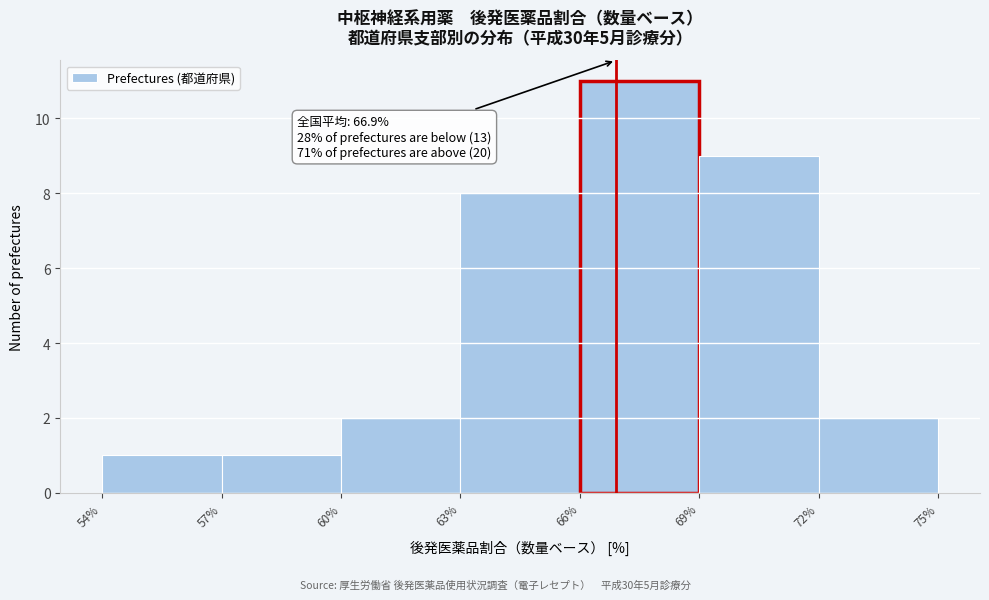

Over which range of the x-axis is the bar tallest?

66% to 69%